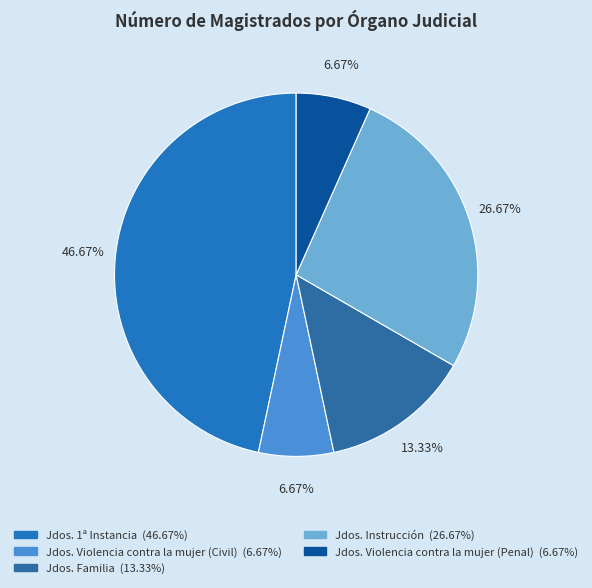

Which category has the smallest portion of the pie?

Jdos. Violencia contra la mujer (Civil)